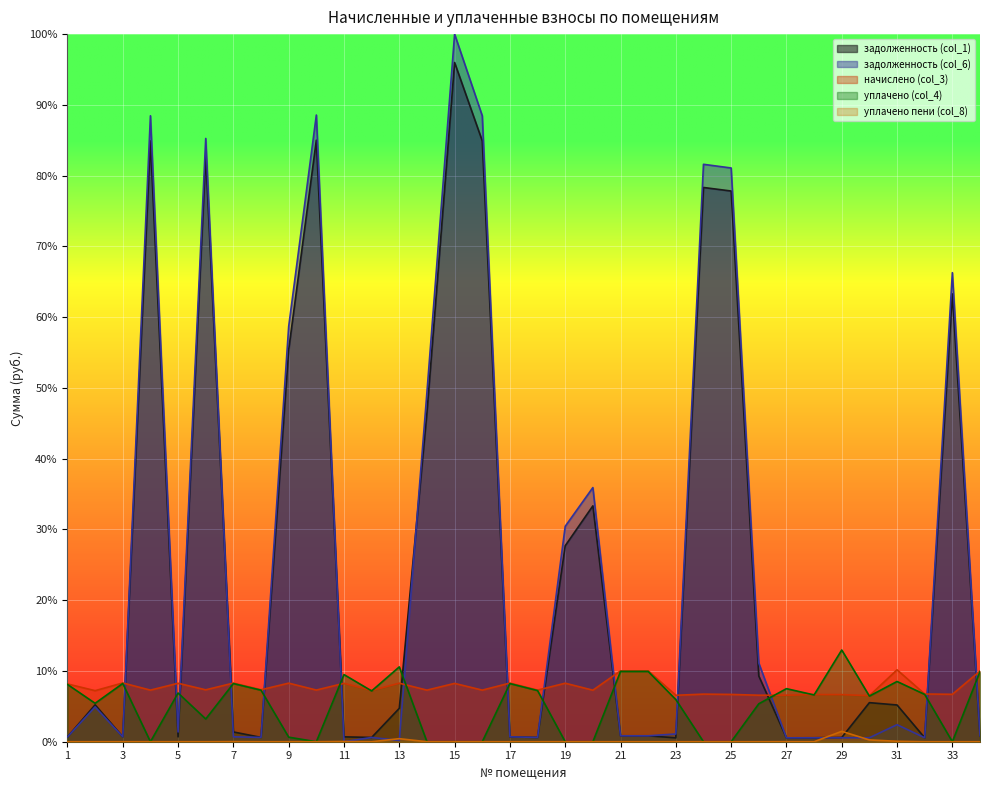

What is the sum of the задолженность (col_6) values at 15 and 32?

1.0